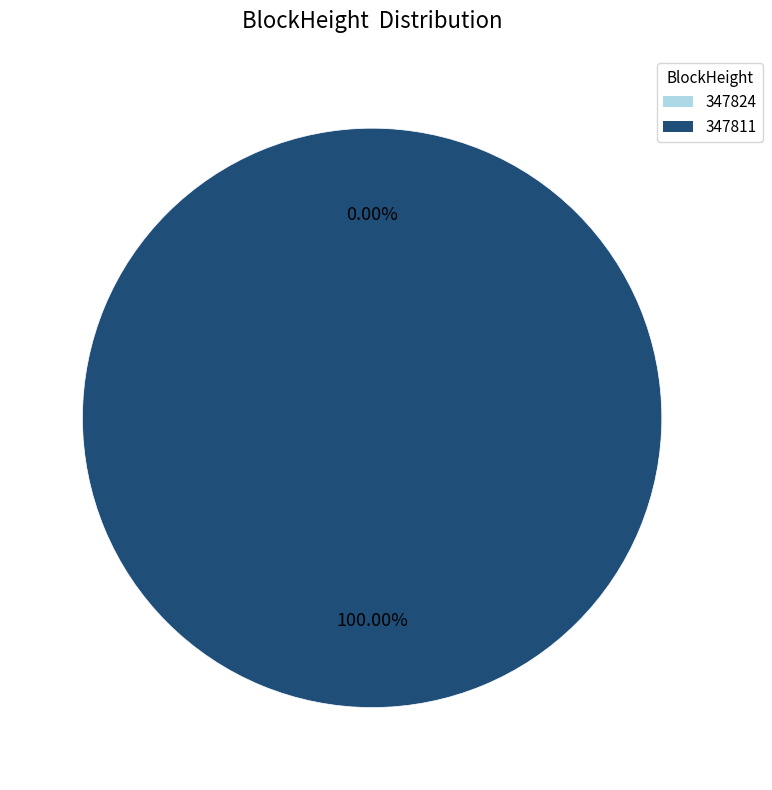

Is it true that 347824 is 1% of the pie?

False